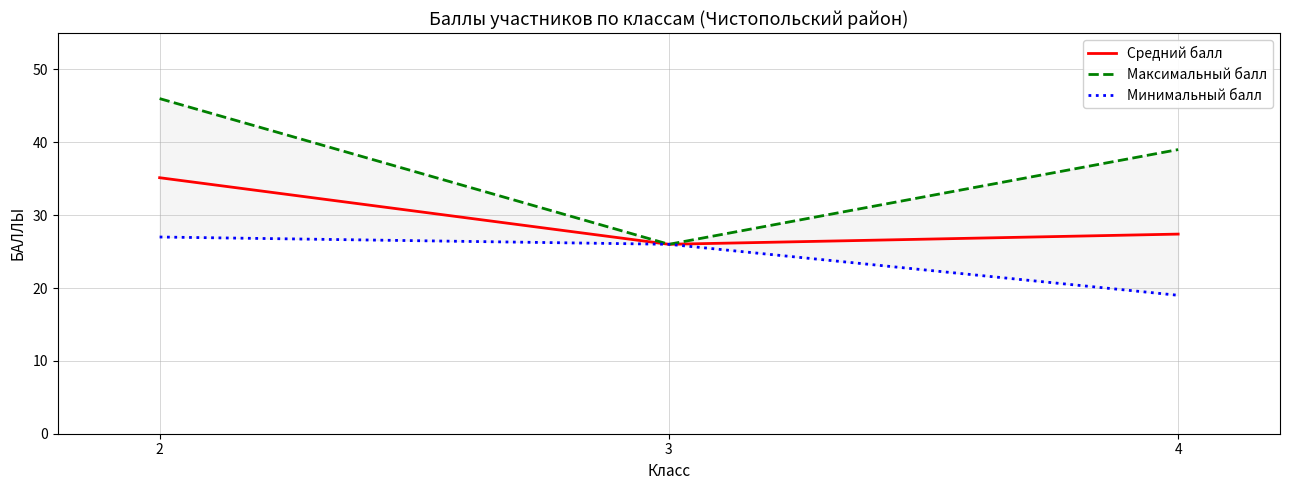

The Минимальный балл series shows 26.0 at 3. True or false?

True